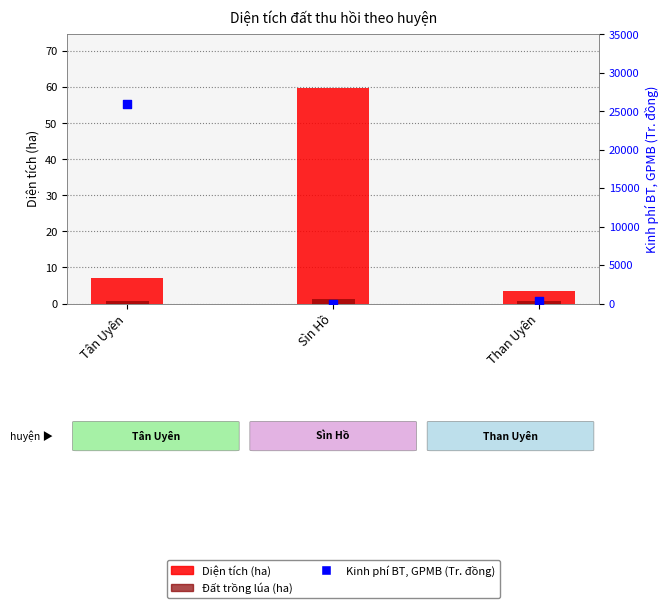

Which series has the widest spread of Y values?

Kinh phí BT, GPMB (Tr. đồng)